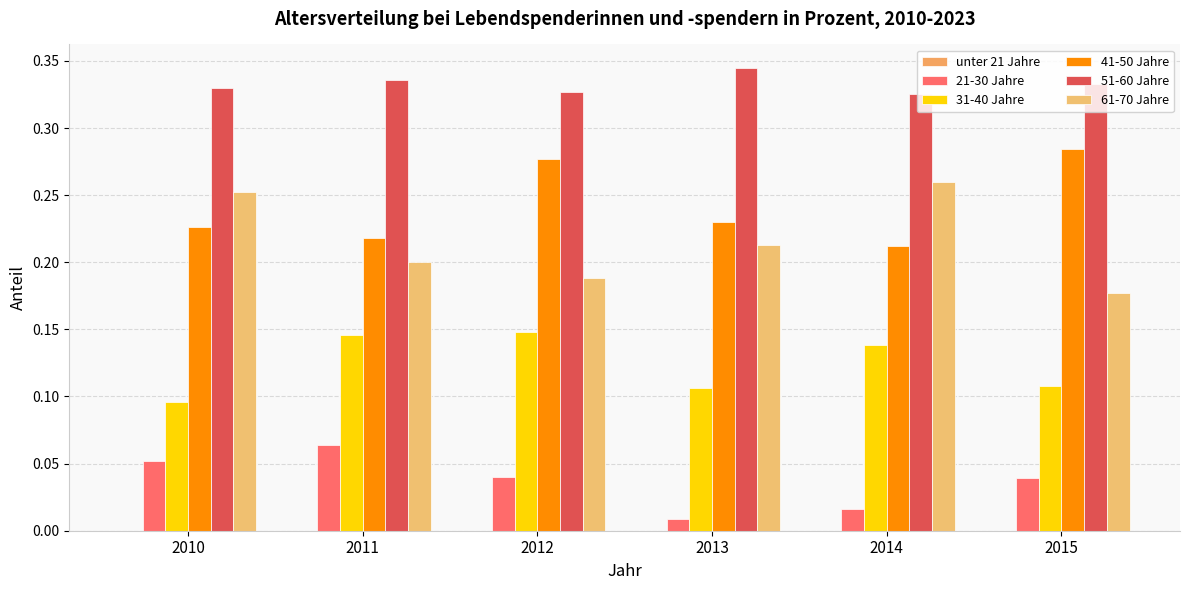

Which series changed the most between 2012 and 2014?

61-70 Jahre